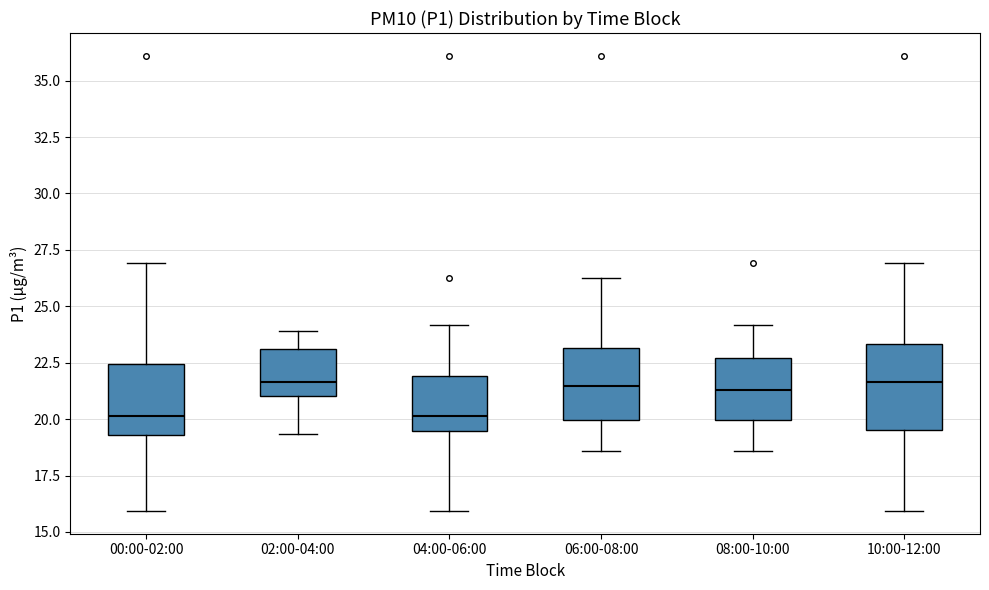

Reading left to right, transcribe this box plot: for each box, give where its median line is, the range the box spans, and where its two whiskers end, as read against the y-axis. The values are not printed on the chart, so give them approximately, as read against the axis.

00:00-02:00: median 20.0, box 19.5 to 22.5, whiskers 16.0 to 27.0
02:00-04:00: median 21.5, box 21.0 to 23.0, whiskers 19.5 to 24.0
04:00-06:00: median 20.0, box 19.5 to 22.0, whiskers 16.0 to 24.0
06:00-08:00: median 21.5, box 20.0 to 23.0, whiskers 18.5 to 26.5
08:00-10:00: median 21.5, box 20.0 to 22.5, whiskers 18.5 to 24.0
10:00-12:00: median 21.5, box 19.5 to 23.5, whiskers 16.0 to 27.0